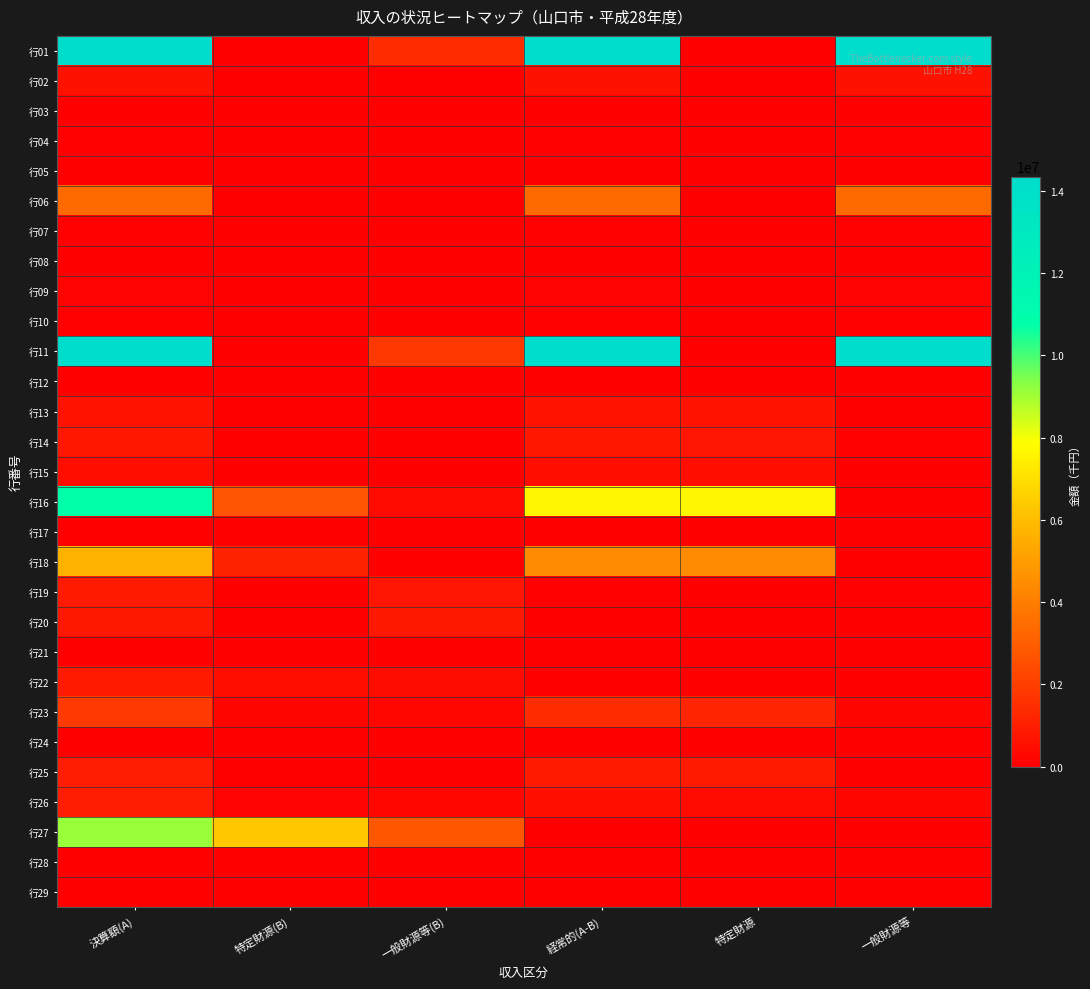

Reading left to right, extract all data points from this chart.

行01: 決算額(A)=26226248	特定財源(B)=0	一般財源等(B)=1452886	経常的(A-B)=24773362	特定財源=0	一般財源等=24773362
行02: 決算額(A)=590876	特定財源(B)=0	一般財源等(B)=0	経常的(A-B)=590876	特定財源=0	一般財源等=590876
行03: 決算額(A)=37871	特定財源(B)=0	一般財源等(B)=0	経常的(A-B)=37871	特定財源=0	一般財源等=37871
行04: 決算額(A)=85153	特定財源(B)=0	一般財源等(B)=0	経常的(A-B)=85153	特定財源=0	一般財源等=85153
行05: 決算額(A)=51295	特定財源(B)=0	一般財源等(B)=0	経常的(A-B)=51295	特定財源=0	一般財源等=51295
行06: 決算額(A)=3363777	特定財源(B)=0	一般財源等(B)=0	経常的(A-B)=3363777	特定財源=0	一般財源等=3363777
行07: 決算額(A)=56143	特定財源(B)=0	一般財源等(B)=0	経常的(A-B)=56143	特定財源=0	一般財源等=56143
行08: 決算額(A)=0	特定財源(B)=0	一般財源等(B)=0	経常的(A-B)=0	特定財源=0	一般財源等=0
行09: 決算額(A)=137068	特定財源(B)=0	一般財源等(B)=0	経常的(A-B)=137068	特定財源=0	一般財源等=137068
行10: 決算額(A)=107384	特定財源(B)=0	一般財源等(B)=0	経常的(A-B)=107384	特定財源=0	一般財源等=107384
行11: 決算額(A)=16197072	特定財源(B)=0	一般財源等(B)=1846845	経常的(A-B)=14350227	特定財源=0	一般財源等=14350227
行12: 決算額(A)=26840	特定財源(B)=0	一般財源等(B)=0	経常的(A-B)=26840	特定財源=0	一般財源等=26840
行13: 決算額(A)=664513	特定財源(B)=17310	一般財源等(B)=288	経常的(A-B)=646915	特定財源=646915	一般財源等=0
行14: 決算額(A)=779253	特定財源(B)=0	一般財源等(B)=0	経常的(A-B)=779253	特定財源=715808	一般財源等=63445
行15: 決算額(A)=502126	特定財源(B)=645	一般財源等(B)=23667	経常的(A-B)=477814	特定財源=459267	一般財源等=18547
行16: 決算額(A)=10728706	特定財源(B)=2737529	一般財源等(B)=346011	経常的(A-B)=7645166	特定財源=7645166	一般財源等=0
行17: 決算額(A)=28755	特定財源(B)=0	一般財源等(B)=0	経常的(A-B)=28755	特定財源=0	一般財源等=28755
行18: 決算額(A)=5676962	特定財源(B)=1155820	一般財源等(B)=40016	経常的(A-B)=4481126	特定財源=4481126	一般財源等=0
行19: 決算額(A)=842309	特定財源(B)=49934	一般財源等(B)=714473	経常的(A-B)=77902	特定財源=11	一般財源等=77891
行20: 決算額(A)=834743	特定財源(B)=13820	一般財源等(B)=820923	経常的(A-B)=0	特定財源=0	一般財源等=0
行21: 決算額(A)=12775	特定財源(B)=10806	一般財源等(B)=1969	経常的(A-B)=0	特定財源=0	一般財源等=0
行22: 決算額(A)=863515	特定財源(B)=453162	一般財源等(B)=410353	経常的(A-B)=0	特定財源=0	一般財源等=0
行23: 決算額(A)=1869204	特定財源(B)=194506	一般財源等(B)=262401	経常的(A-B)=1412297	特定財源=1216214	一般財源等=196083
行24: 決算額(A)=0	特定財源(B)=0	一般財源等(B)=0	経常的(A-B)=0	特定財源=0	一般財源等=0
行25: 決算額(A)=930866	特定財源(B)=45630	一般財源等(B)=10636	経常的(A-B)=874600	特定財源=874600	一般財源等=0
行26: 決算額(A)=938338	特定財源(B)=148876	一般財源等(B)=251765	経常的(A-B)=537697	特定財源=341614	一般財源等=196083
行27: 決算額(A)=9084036	特定財源(B)=6326800	一般財源等(B)=2757236	経常的(A-B)=0	特定財源=0	一般財源等=0
行28: 決算額(A)=0	特定財源(B)=0	一般財源等(B)=0	経常的(A-B)=0	特定財源=0	一般財源等=0
行29: 決算額(A)=0	特定財源(B)=0	一般財源等(B)=0	経常的(A-B)=0	特定財源=0	一般財源等=0